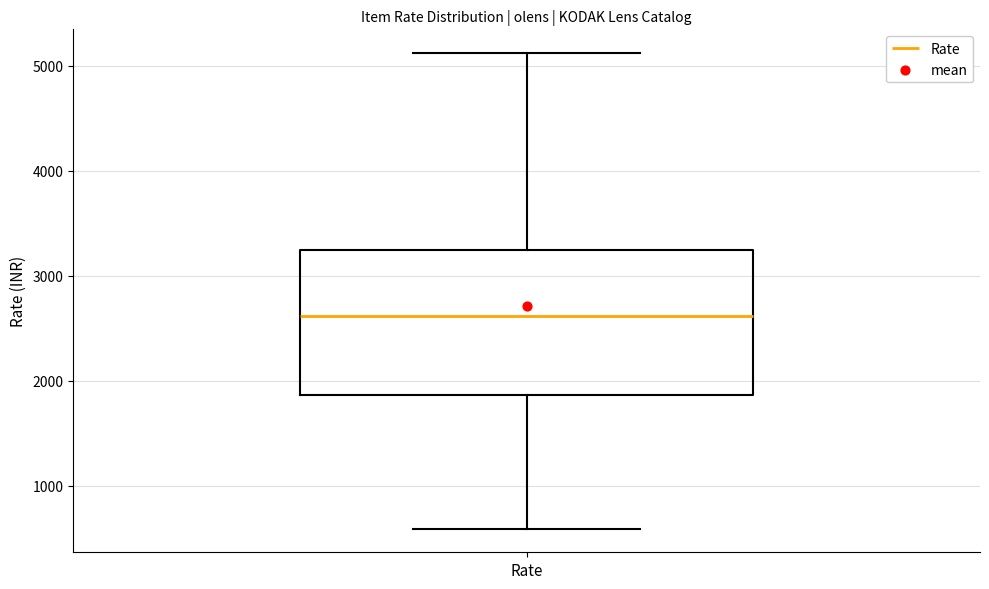

Where is the upper edge of the box for Rate on the y-axis? The values are not printed on the chart, so give them approximately, as read against the axis.

3200